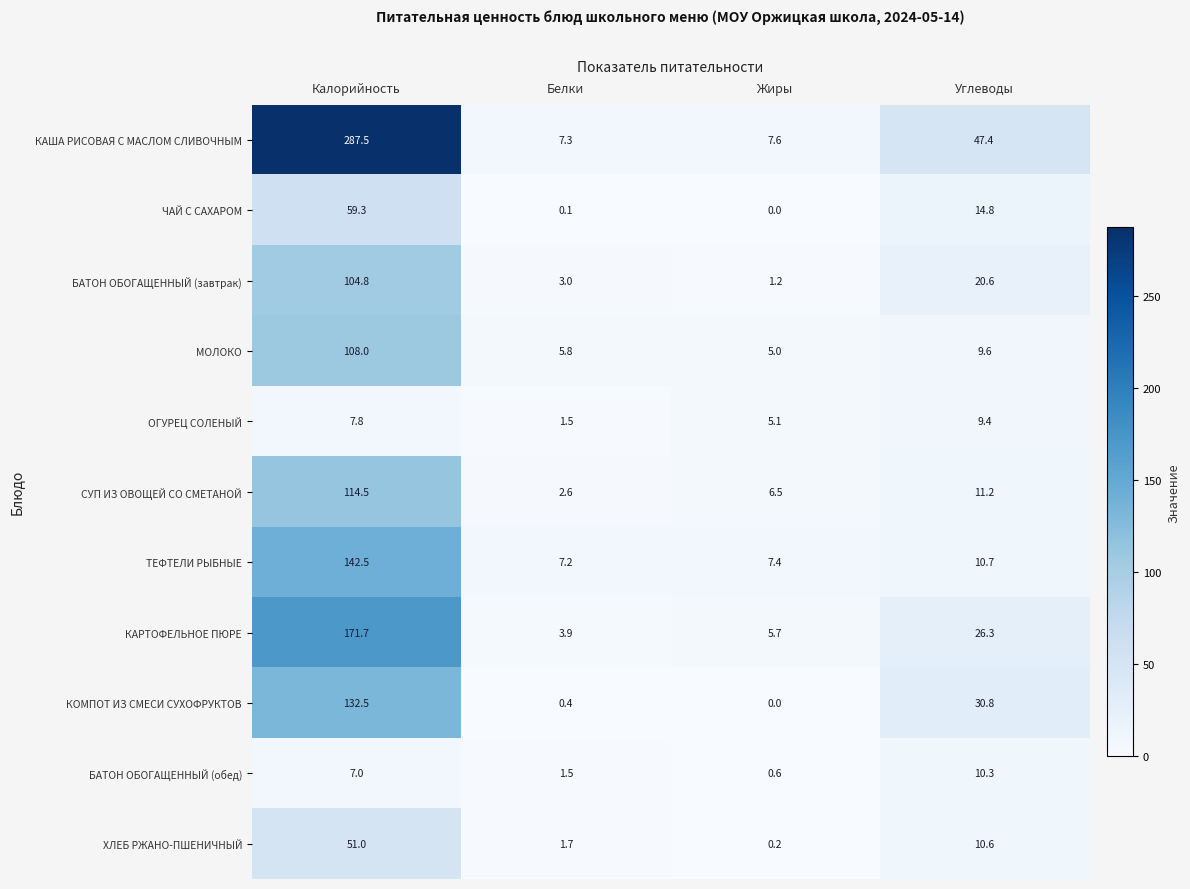

Rank the series at Углеводы from highest to lowest value.

КАША РИСОВАЯ С МАСЛОМ СЛИВОЧНЫМ, КОМПОТ ИЗ СМЕСИ СУХОФРУКТОВ, КАРТОФЕЛЬНОЕ ПЮРЕ, БАТОН ОБОГАЩЕННЫЙ (завтрак), ЧАЙ С САХАРОМ, СУП ИЗ ОВОЩЕЙ СО СМЕТАНОЙ, ТЕФТЕЛИ РЫБНЫЕ, ХЛЕБ РЖАНО-ПШЕНИЧНЫЙ, БАТОН ОБОГАЩЕННЫЙ (обед), МОЛОКО, ОГУРЕЦ СОЛЕНЫЙ